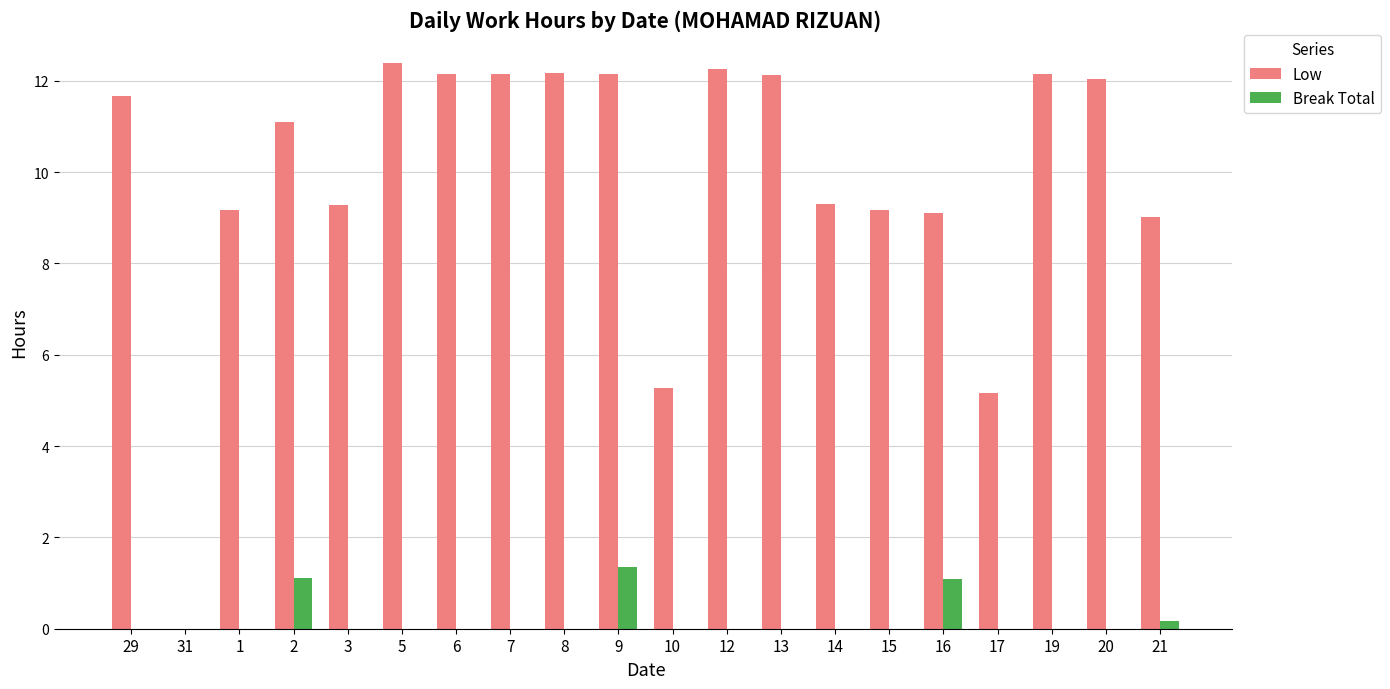

What are all the series names shown in the legend?

Low, Break Total